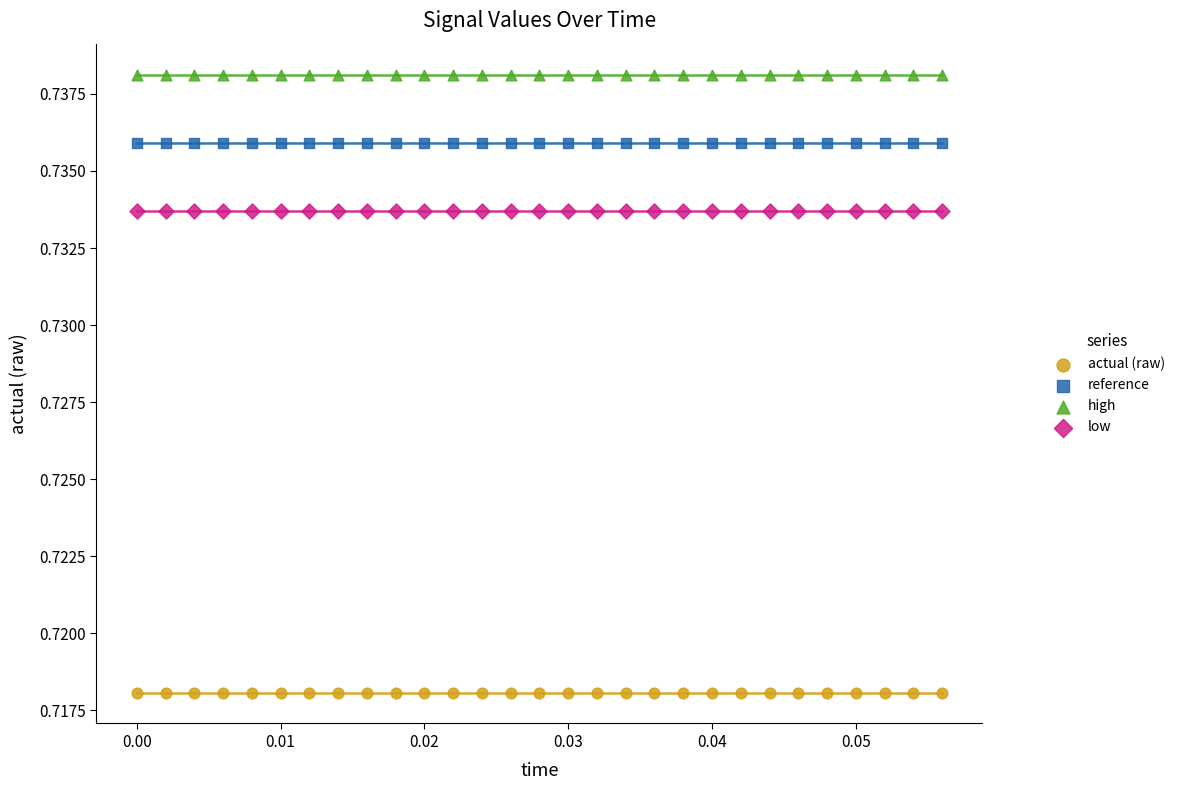

Which series contains the lowest Y value?

actual (raw)